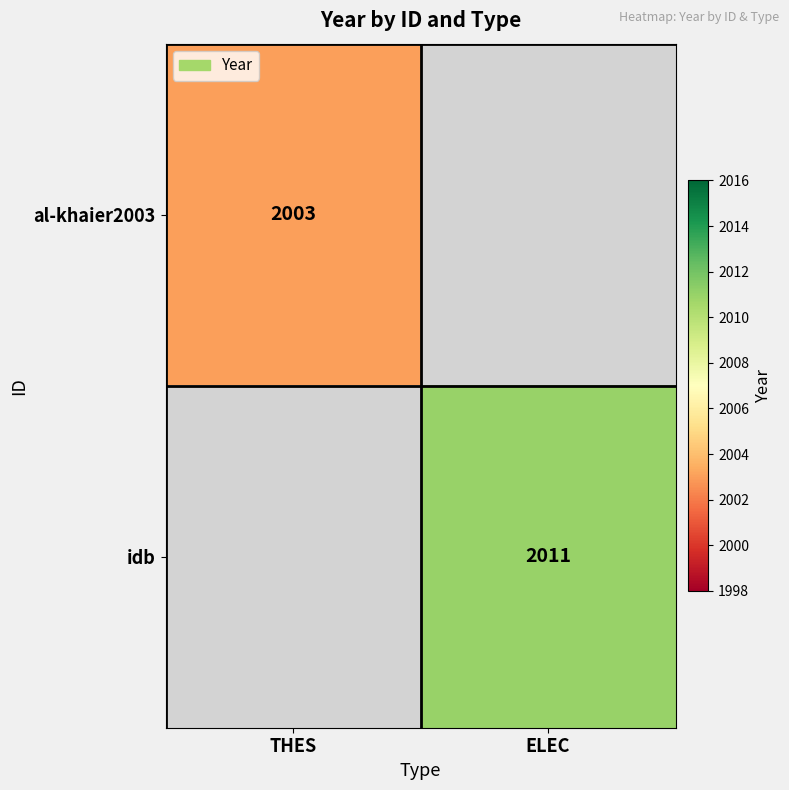

The al-khaier2003 series shows 2841 at THES. True or false?

False